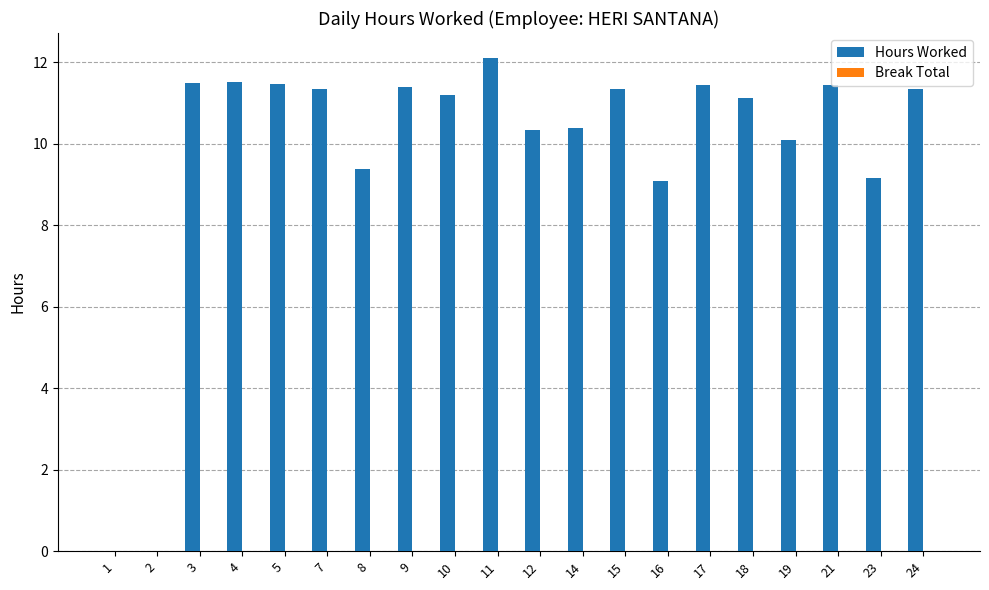

Which has a higher value, 14 or 17?

17